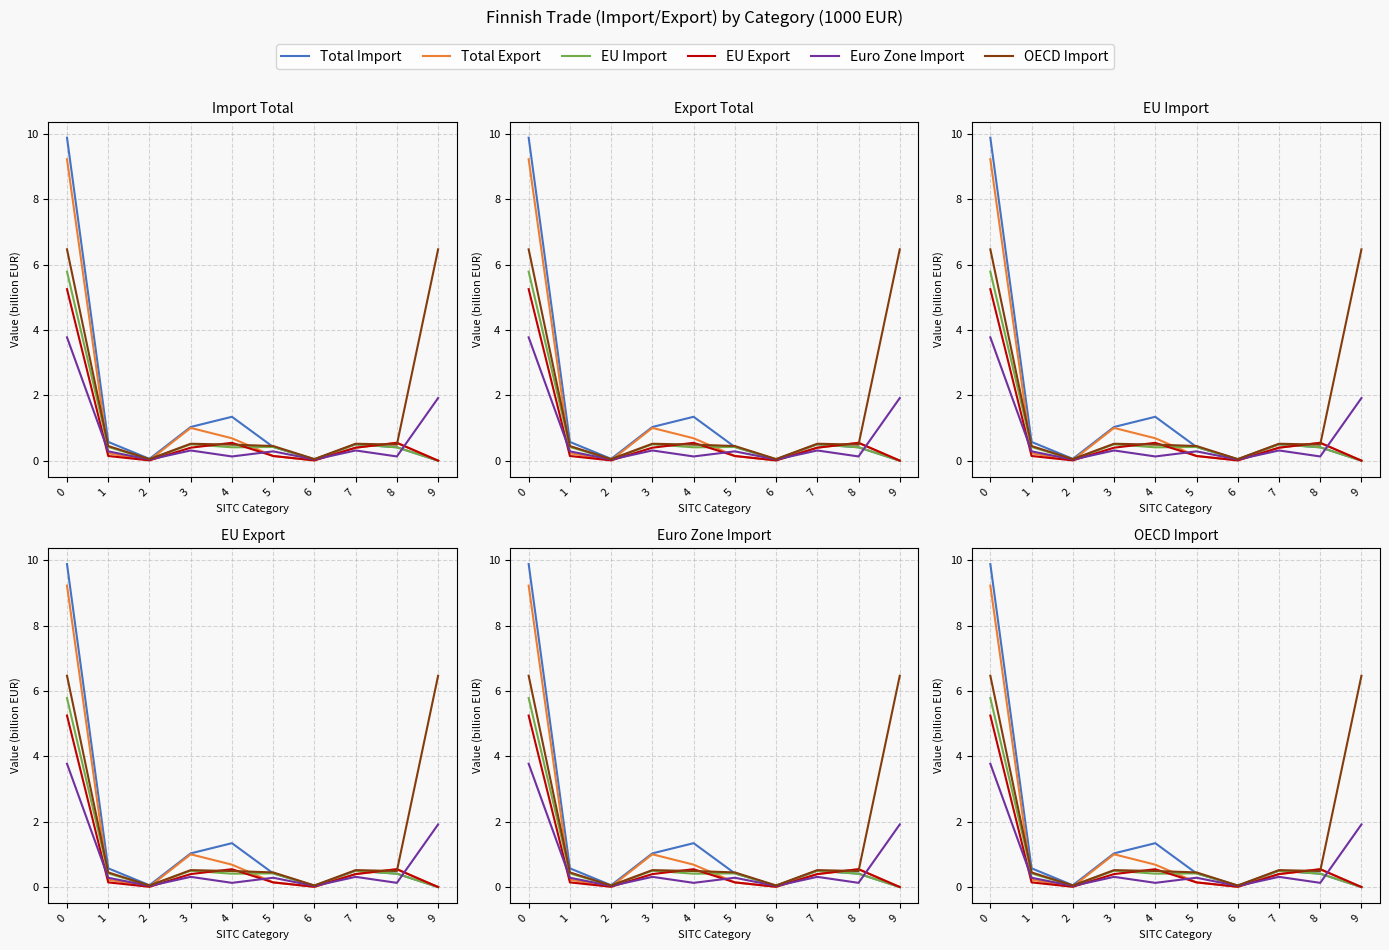

The EU Export series shows 5.2 at 0. True or false?

True